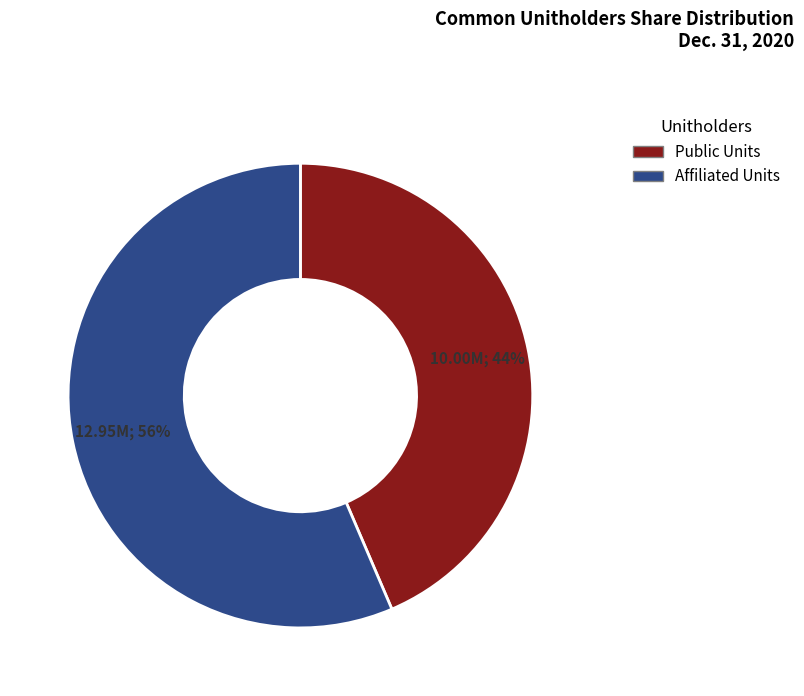

How many slices are in this pie chart?

2